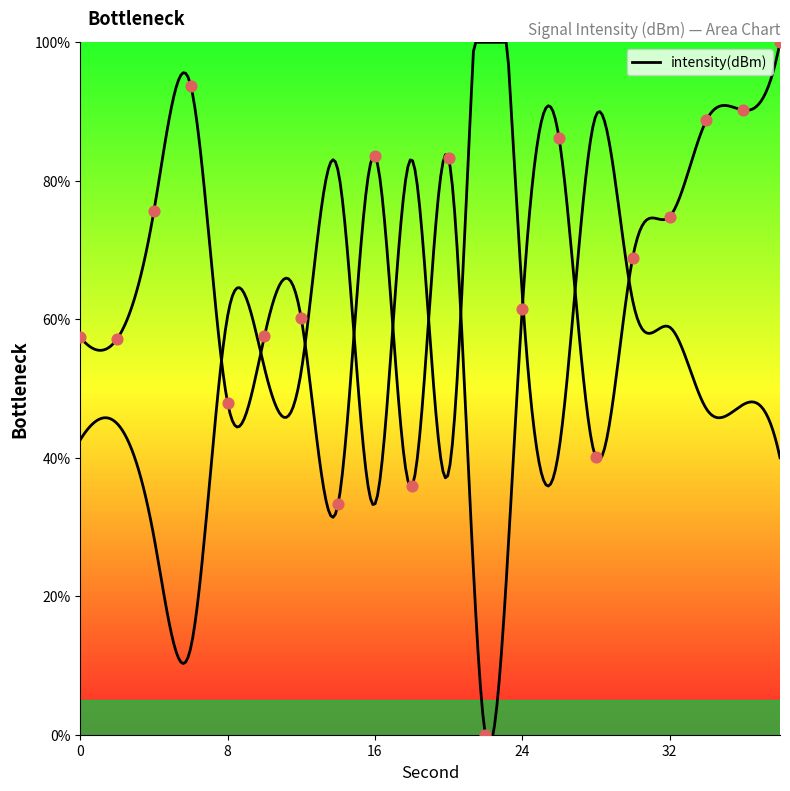

Approximately how many times larger is the value at 28 compared to 26?

0.5